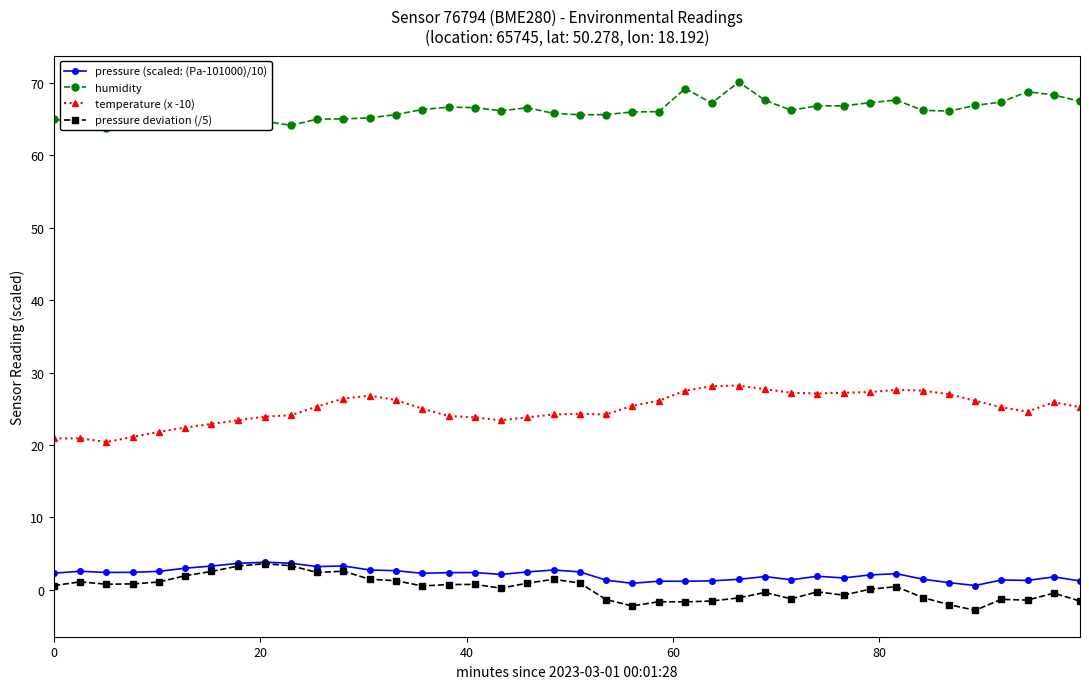

What is the value of the temperature (x -10) point at the 10th from the left?

24.1